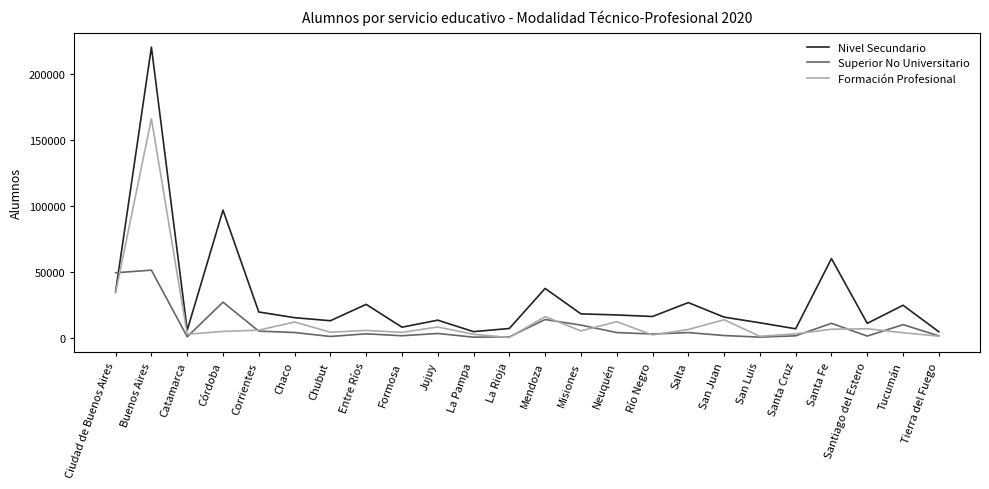

Between Ciudad de Buenos Aires and Formosa, which series saw the biggest shift?

Superior No Universitario